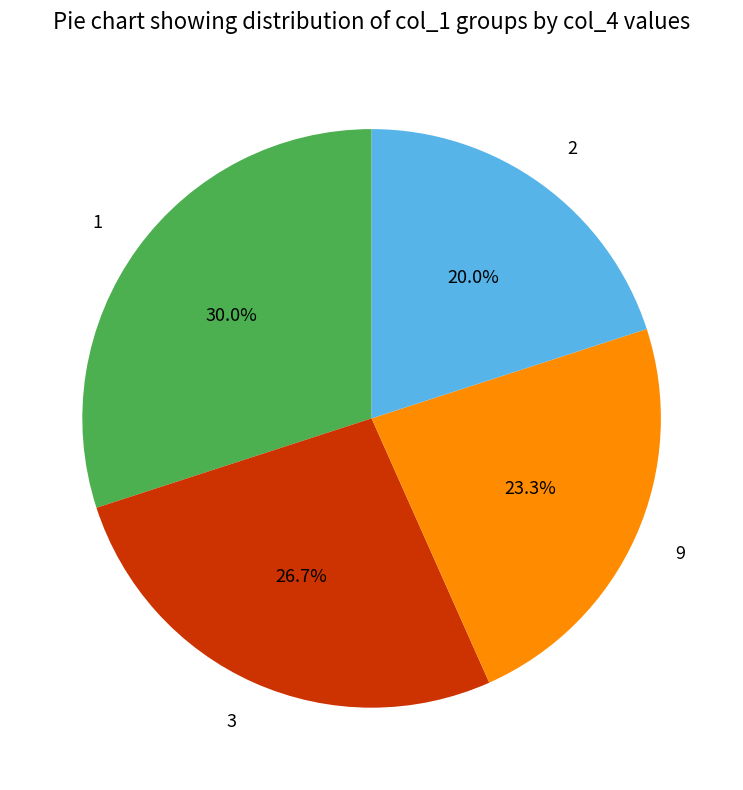

What is the total percentage of 3 and 2?

46.7%